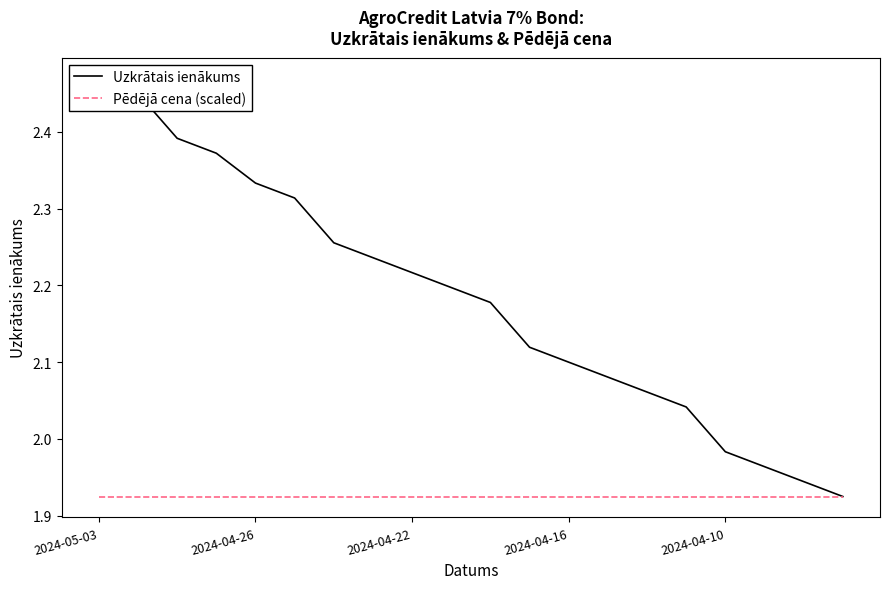

How many data points does each series have?

20